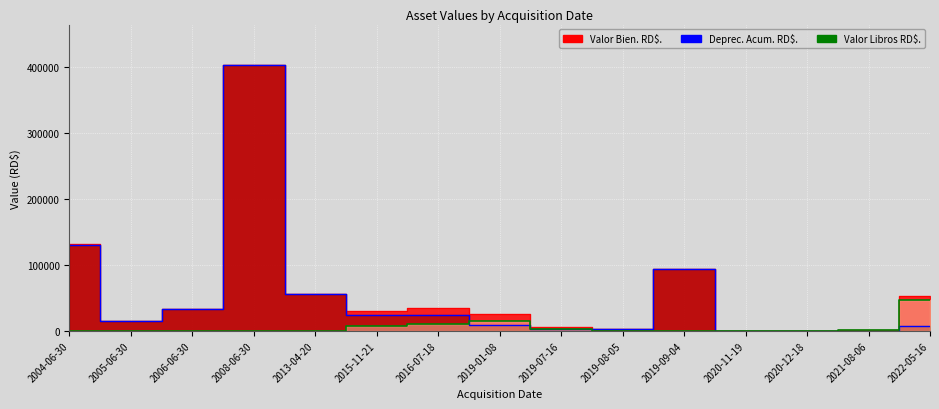

True or false: Deprec. Acum. RD$. and Valor Bien. RD$. cross at least once.

False